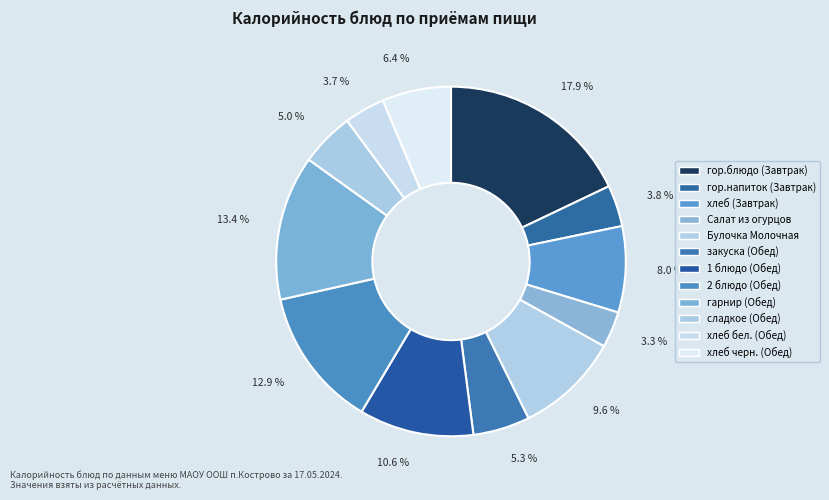

Approximately how many times larger is the value at Булочка Молочная compared to закуска (Обед)?

1.8